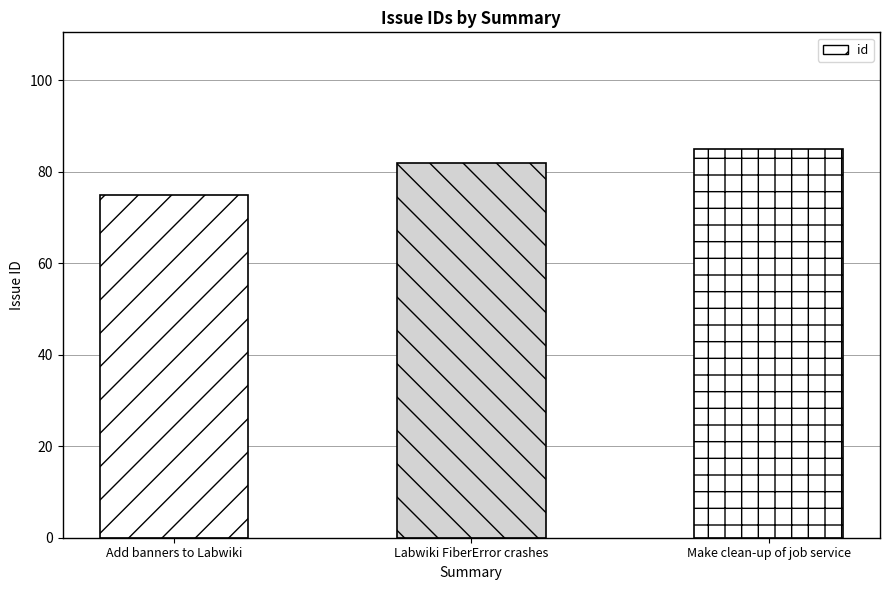

Reading left to right, list all the values displayed in this chart.

75	82	85